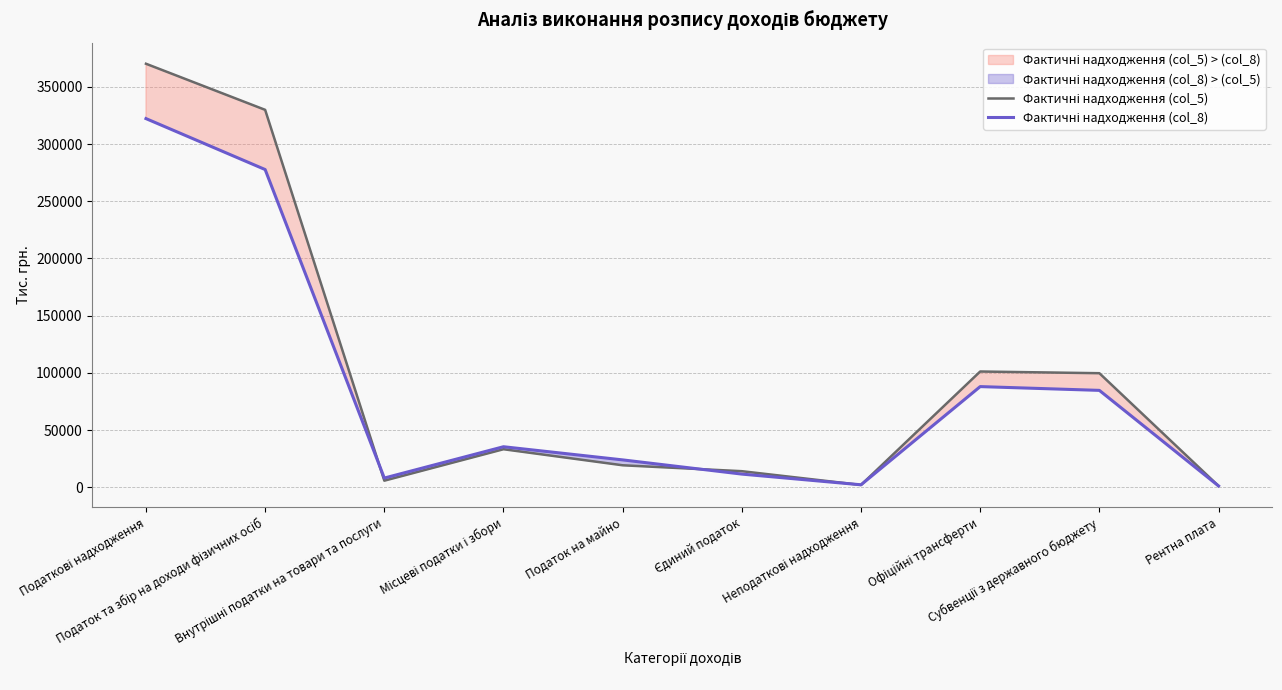

At which category is the sum across all series the highest?

Податкові надходження